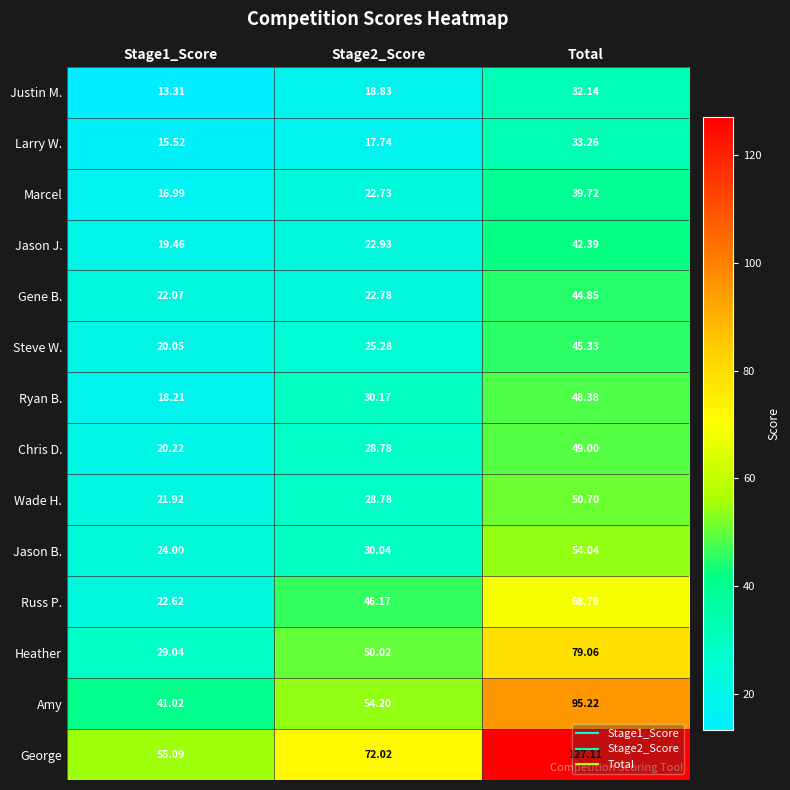

Which series has the widest spread of values?

George